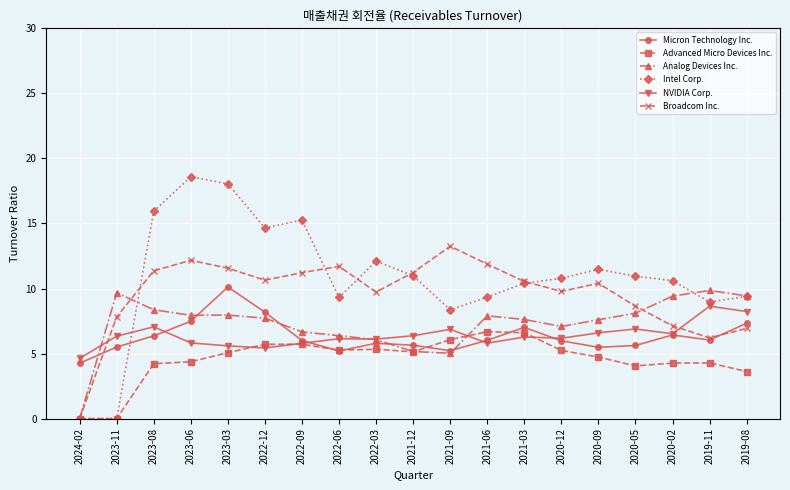

Which series has the widest spread of values?

Intel Corp.